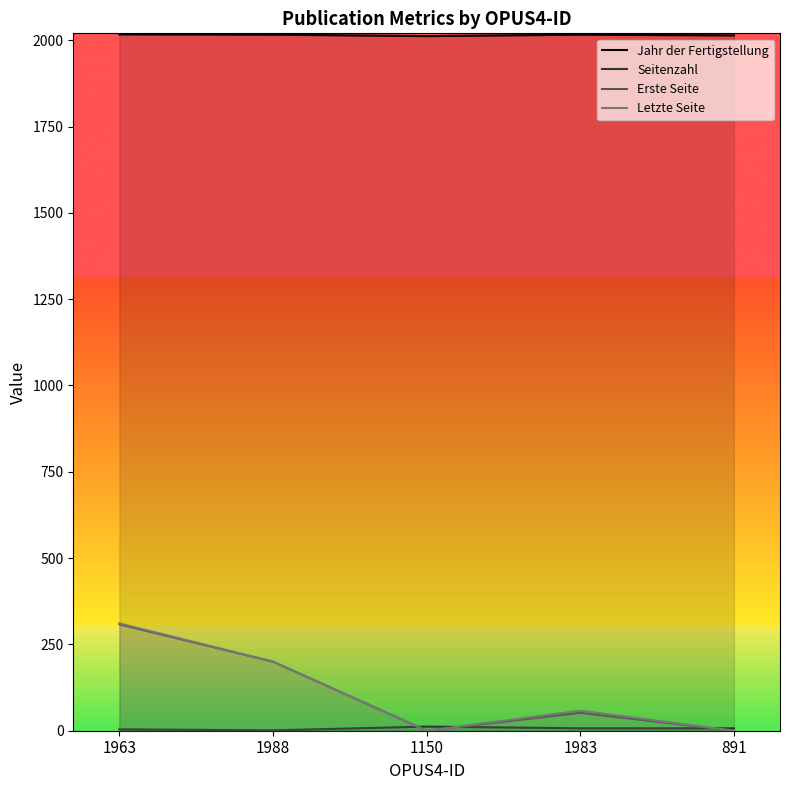

What is the difference between the Letzte Seite values at 1150 and 1963?

311